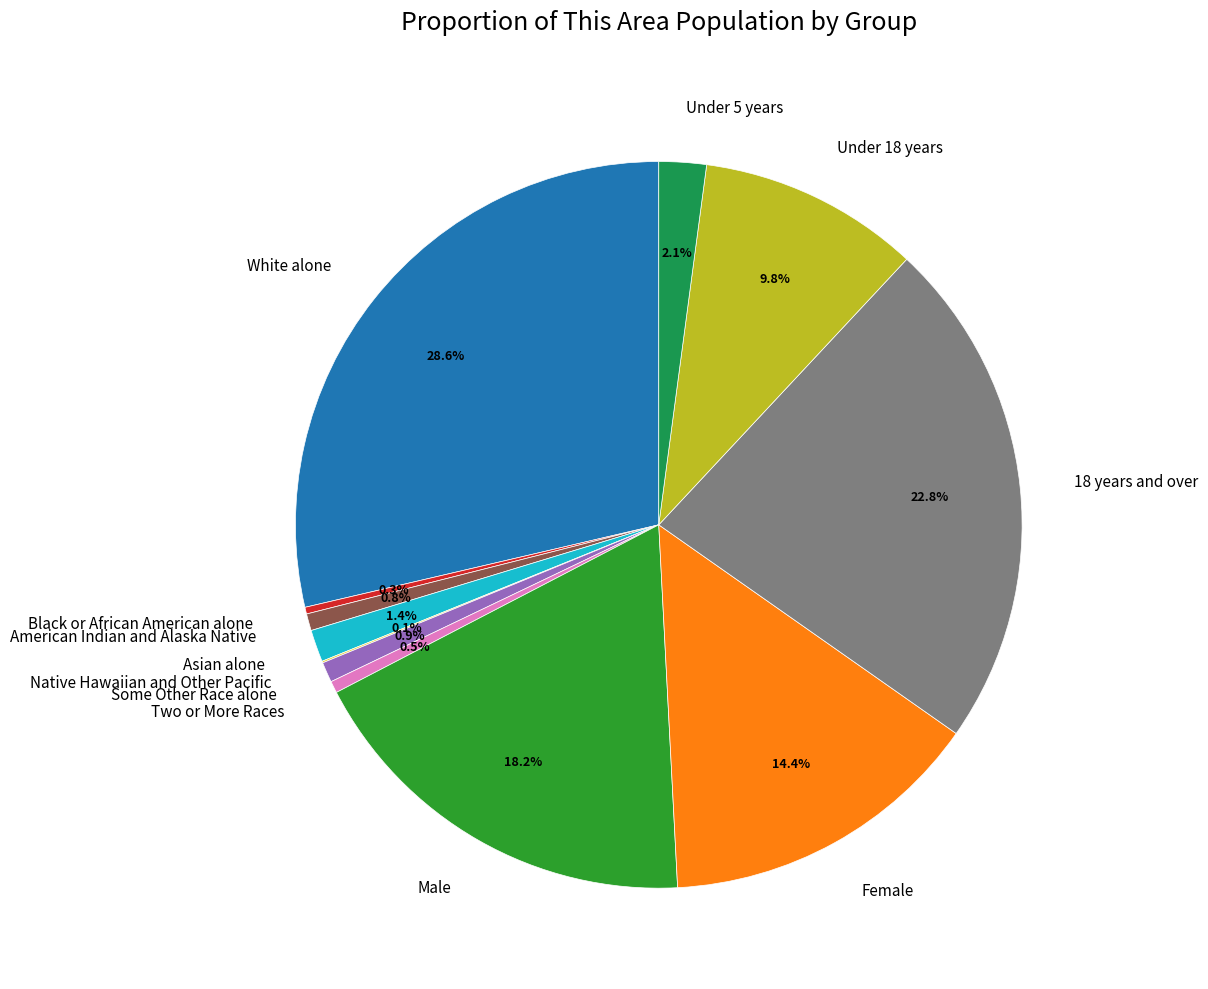

Is it true that Under 5 years is 2% of the pie?

True